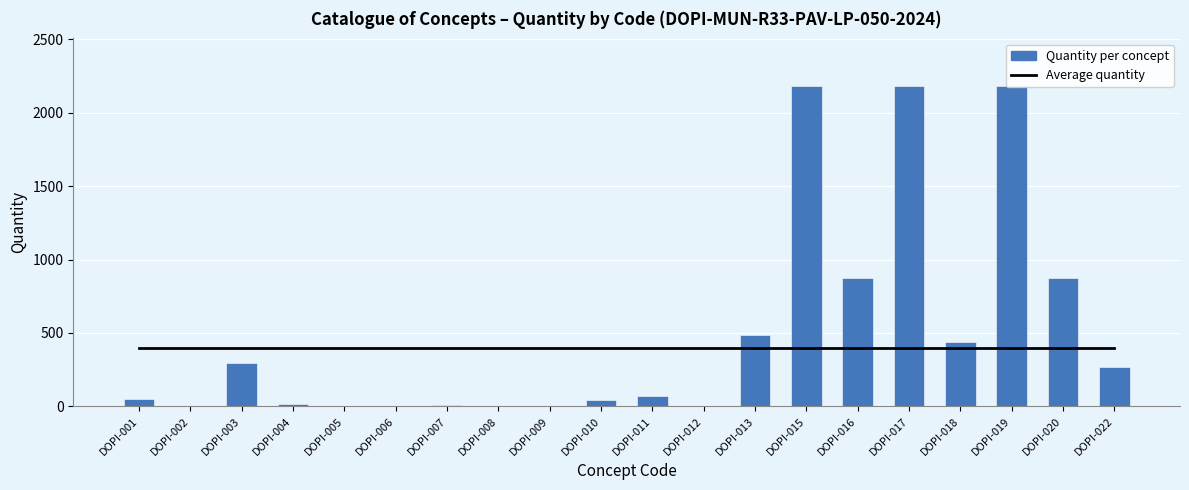

Is it true that Average quantity equals 400.0 at DOPI-012?

True